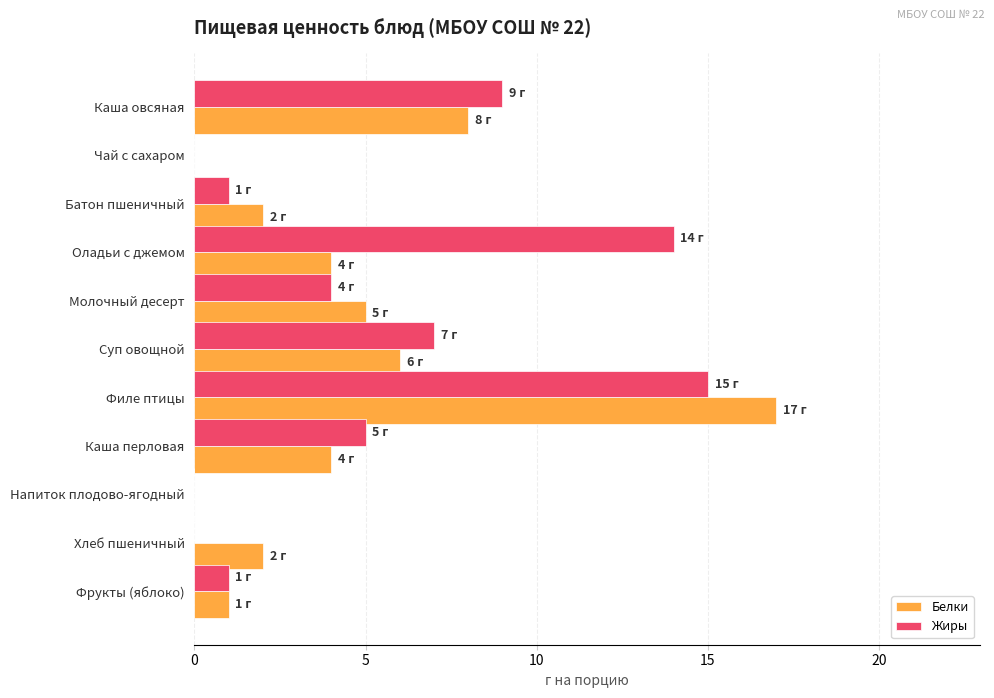

What is the greatest value displayed?

17